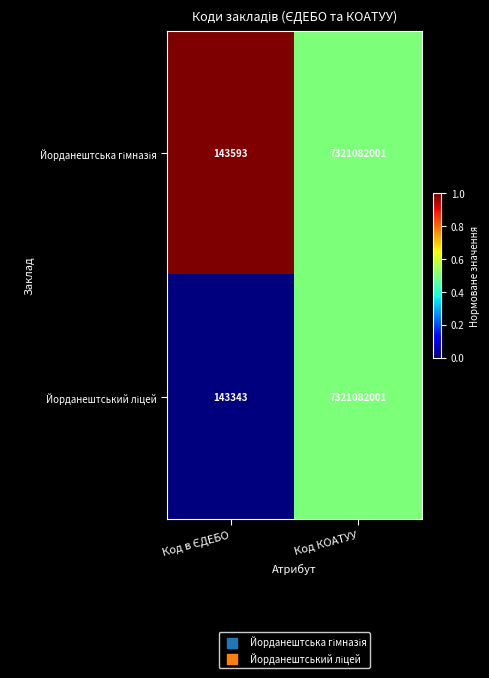

At which category does the chart reach its peak across all series?

Код КОАТУУ